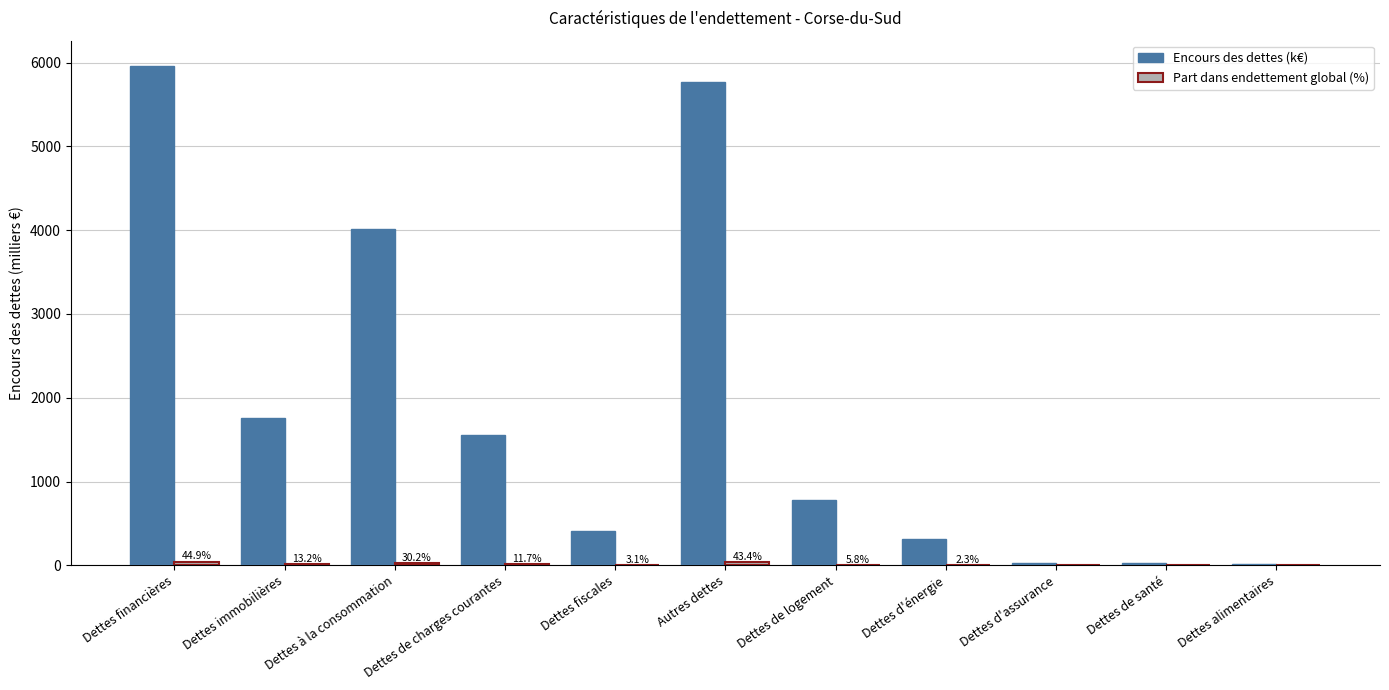

What is the total value across all series at Dettes immobilières?

1771.8